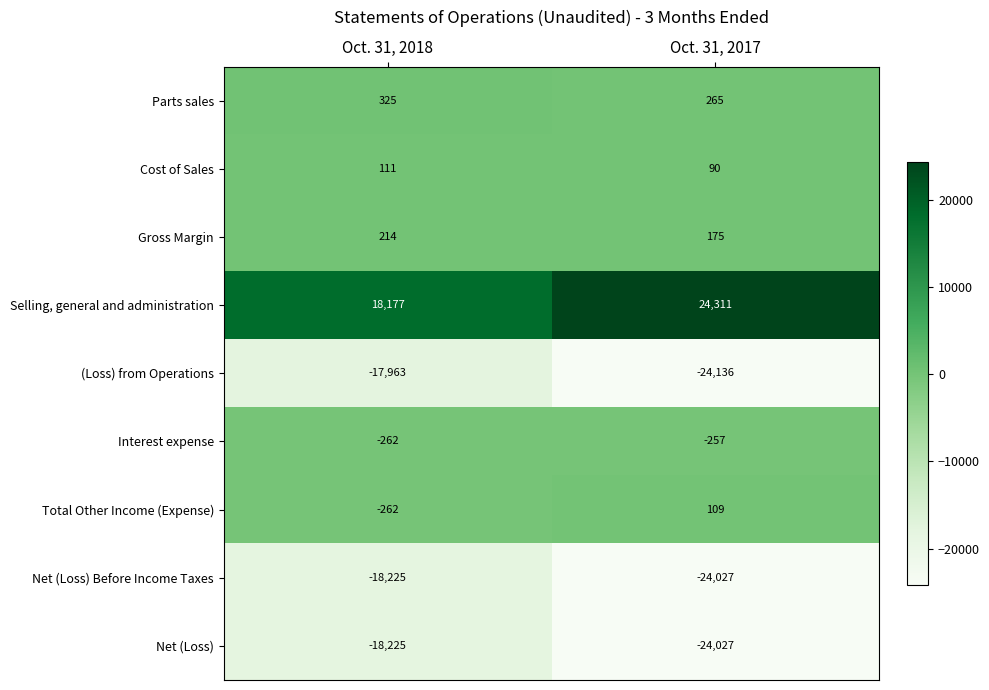

The Cost of Sales series shows 111 at Oct. 31, 2018. True or false?

True